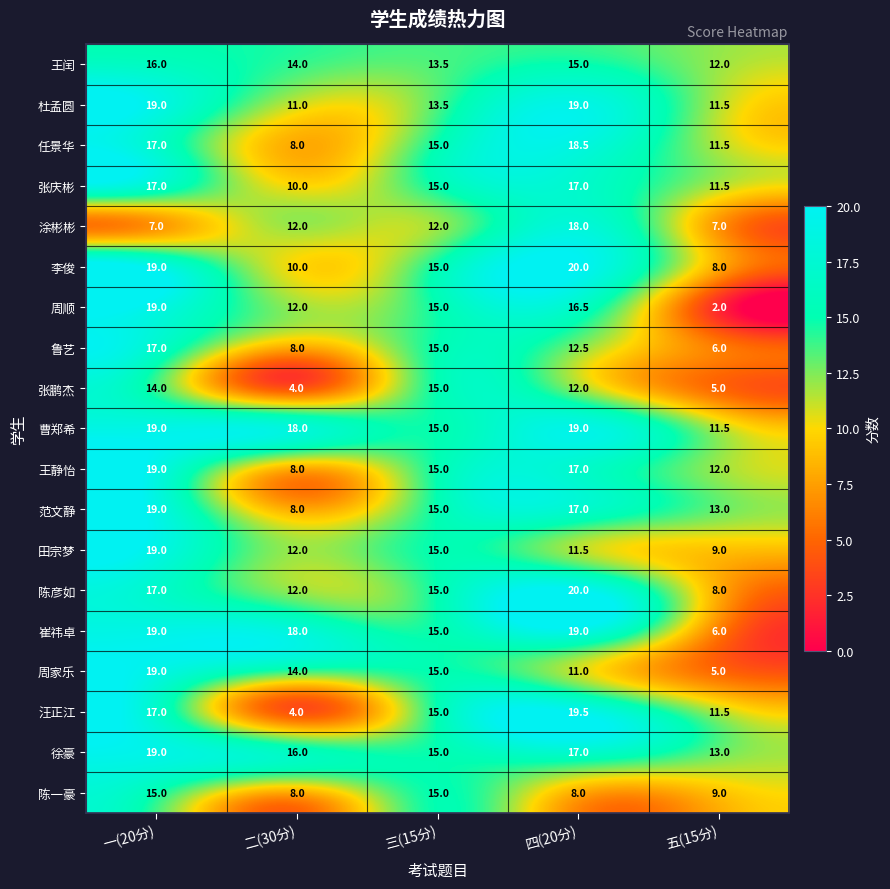

What is the sum of the 汪正江 values at 四(20分) and 二(30分)?

23.5